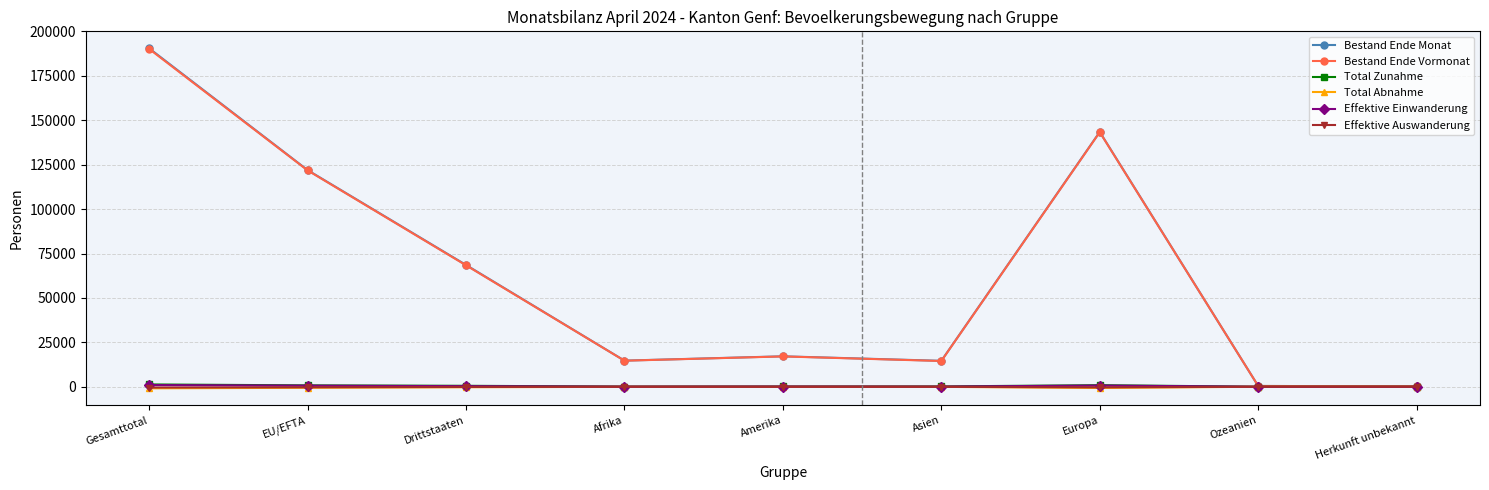

Which category has the highest value across all series?

Gesamttotal